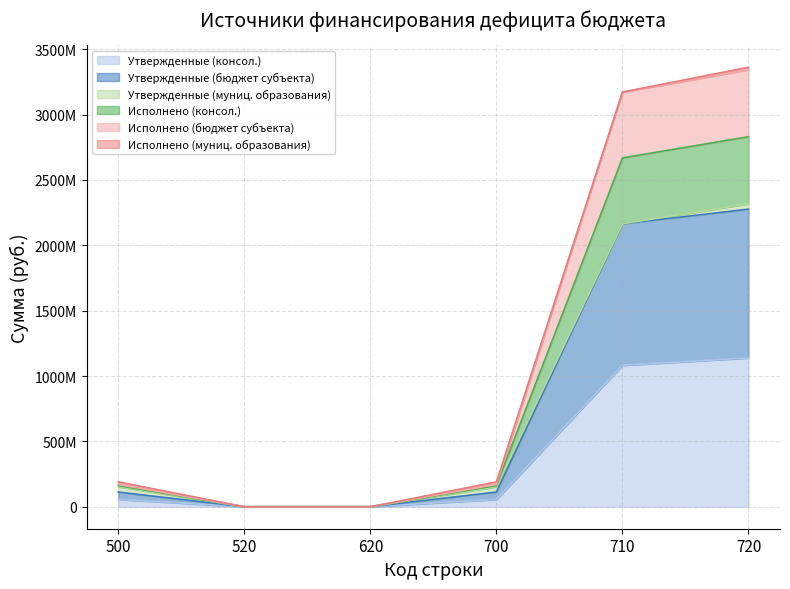

At how many categories does at least one series exceed -344389436?

6